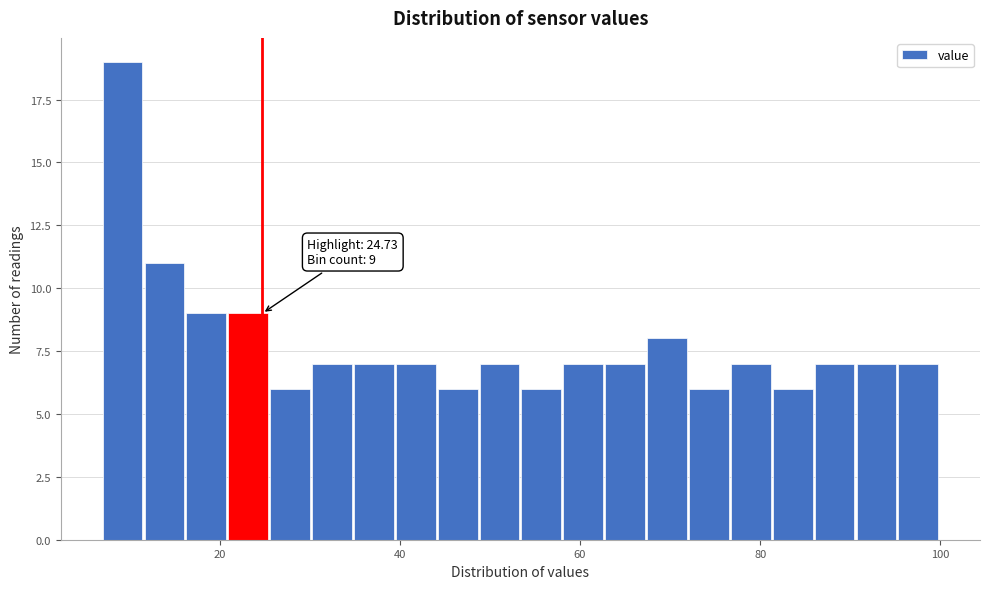

Around what value on the x-axis is the tallest bar? Give the approximate position of its centre, as read against the axis.

10